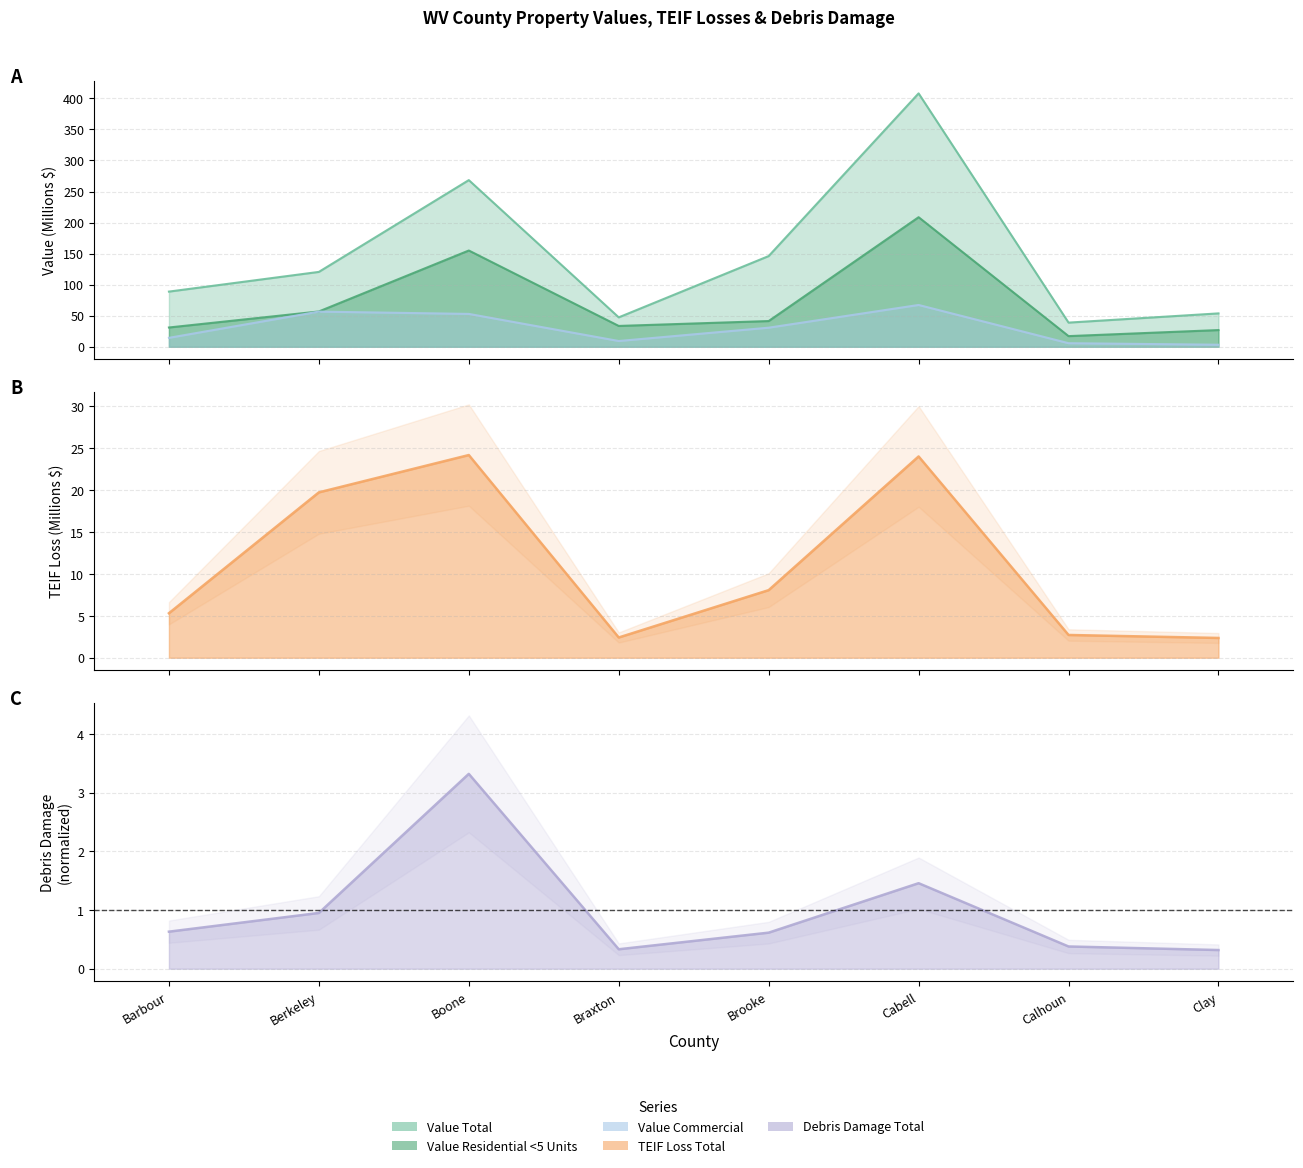

In Value Total, how many points are higher than both neighbors (excluding endpoints)?

2